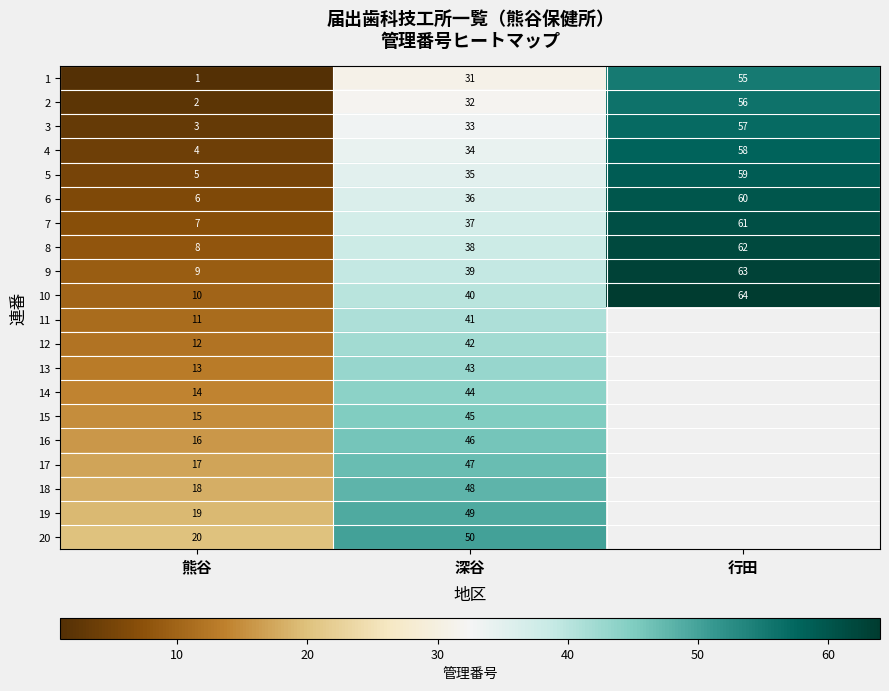

At 深谷, list the series in order from largest to smallest.

20, 19, 18, 17, 16, 15, 14, 13, 12, 11, 10, 9, 8, 7, 6, 5, 4, 3, 2, 1